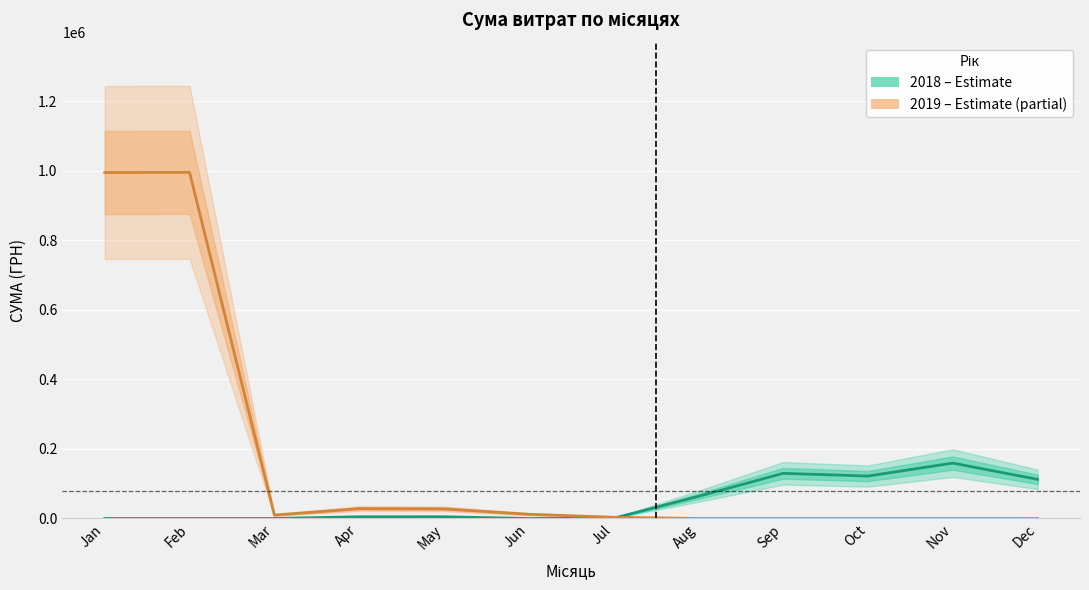

Which has a higher value, Nov or Aug?

Nov